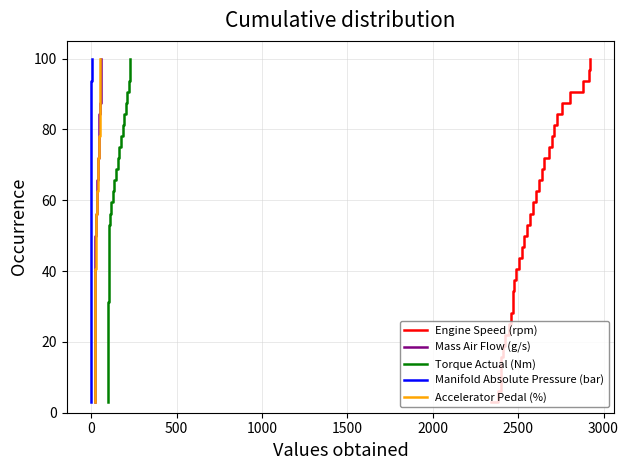

What is the highest value of the Accelerator Pedal (%) series?

100.0